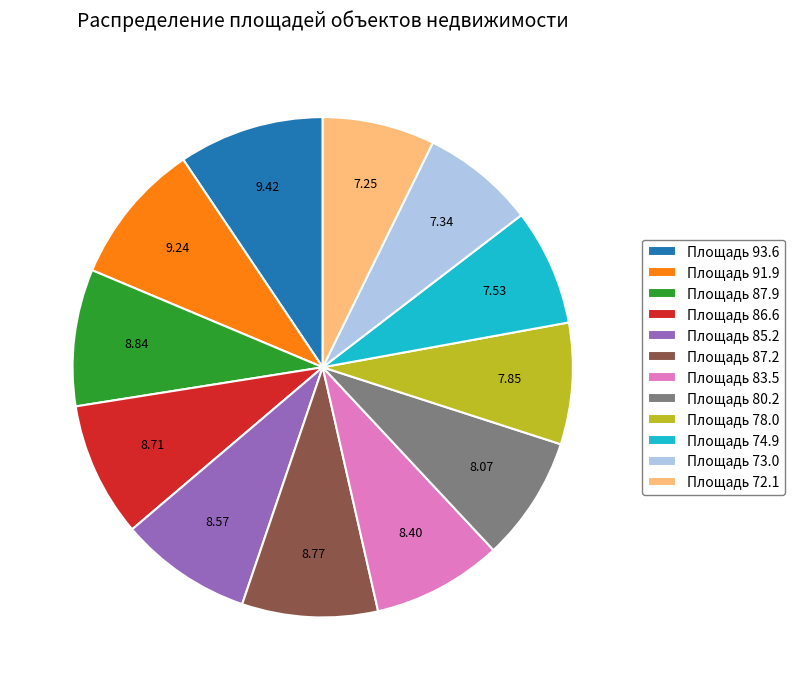

Approximately how many times larger is the value at Площадь 74.9 compared to Площадь 86.6?

0.9